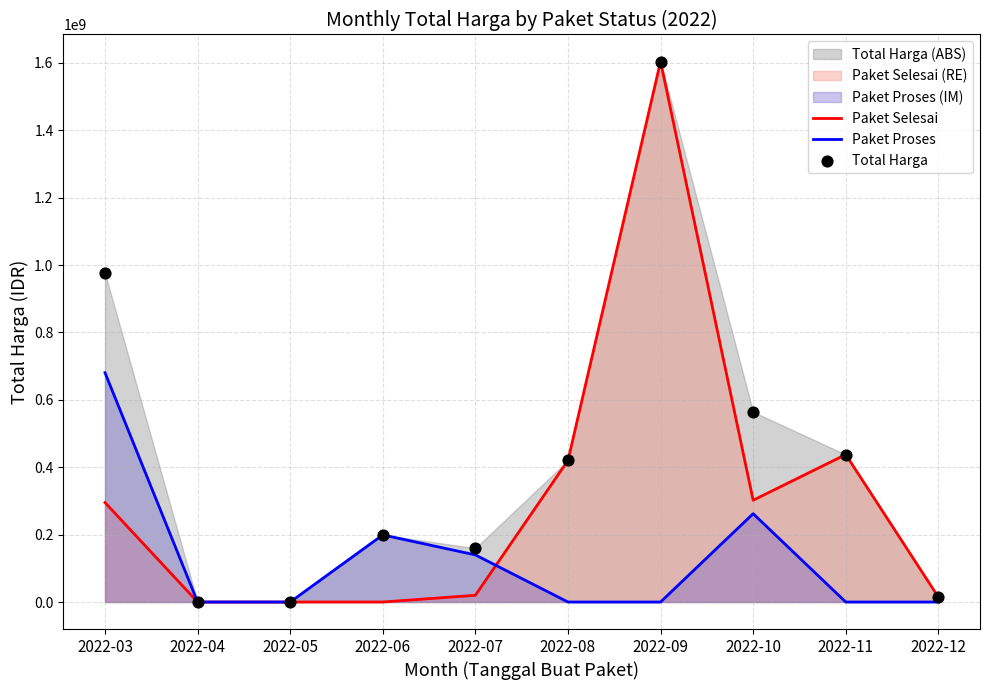

At which category is the sum across all series the highest?

2022-09